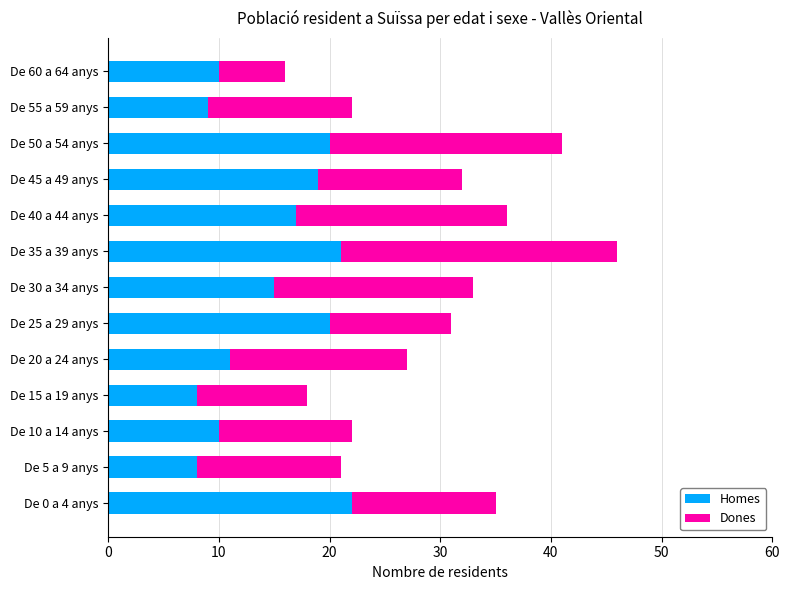

What is the minimum value for Homes?

8